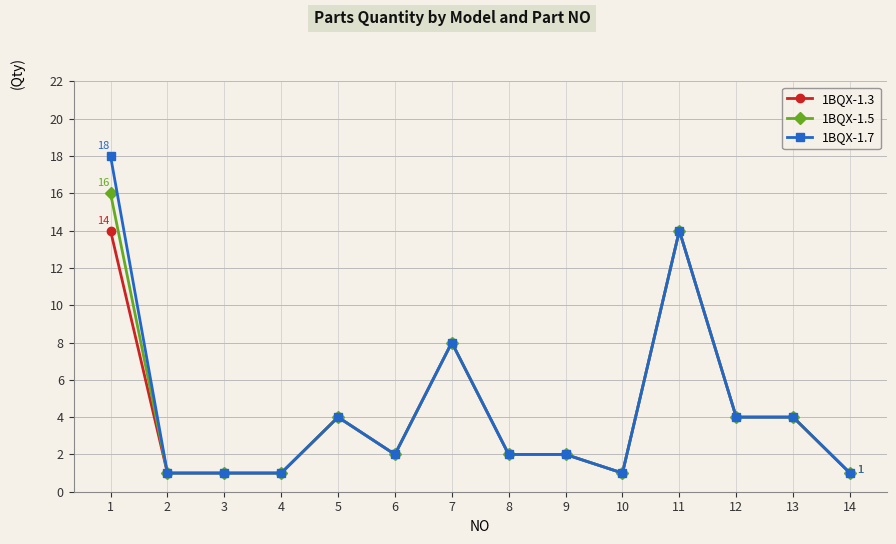

What is the total value across all series at 14?

3